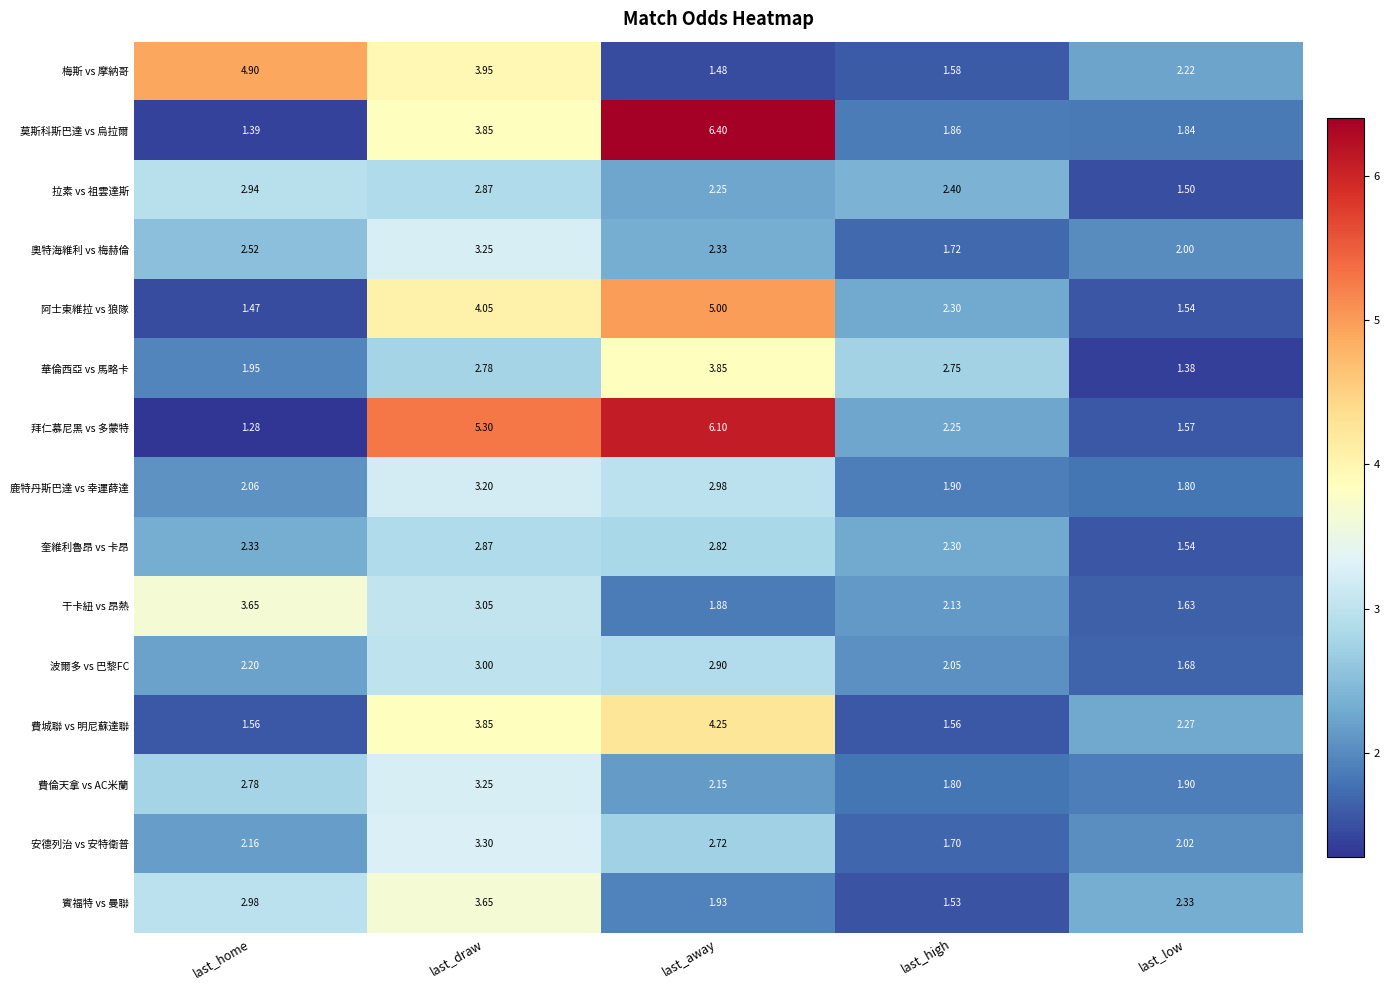

At which label is 莫斯科斯巴達 vs 烏拉爾 closest to 3?

last_draw